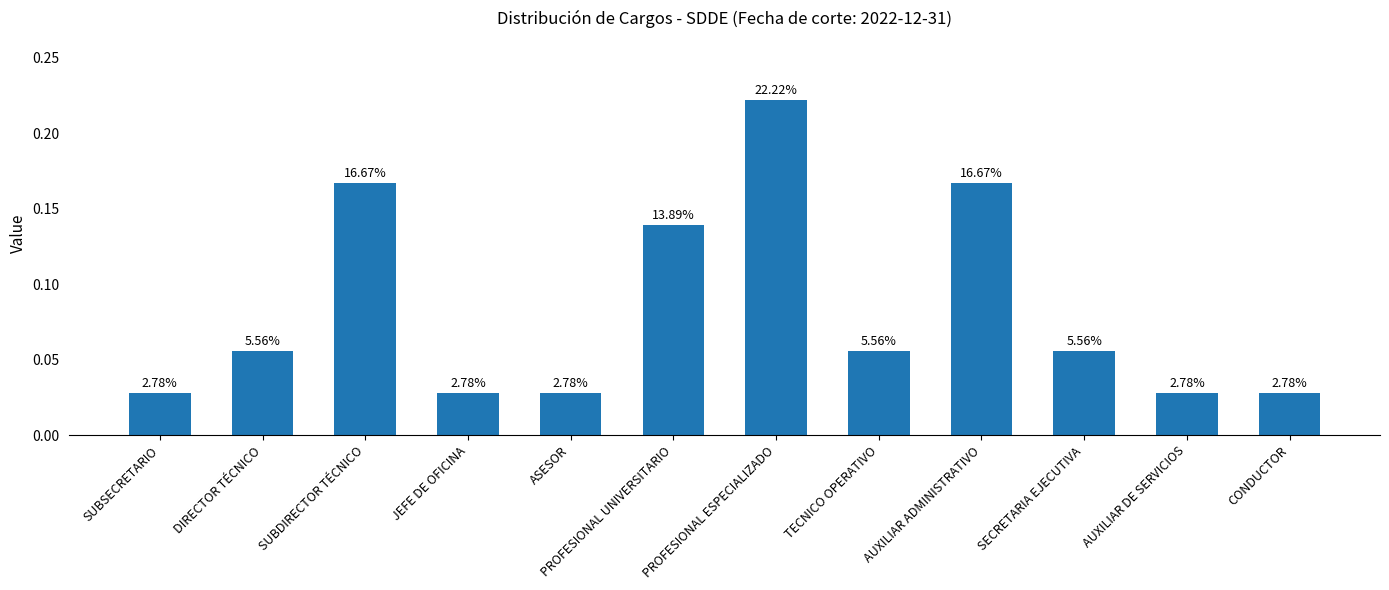

Reading left to right, list all the values displayed in this chart.

SUBSECRETARIO=0.0	DIRECTOR TÉCNICO=0.1	SUBDIRECTOR TÉCNICO=0.2	JEFE DE OFICINA=0.0	ASESOR=0.0	PROFESIONAL UNIVERSITARIO=0.1	PROFESIONAL ESPECIALIZADO=0.2	TECNICO OPERATIVO=0.1	AUXILIAR ADMINISTRATIVO=0.2	SECRETARIA EJECUTIVA=0.1	AUXILIAR DE SERVICIOS=0.0	CONDUCTOR=0.0